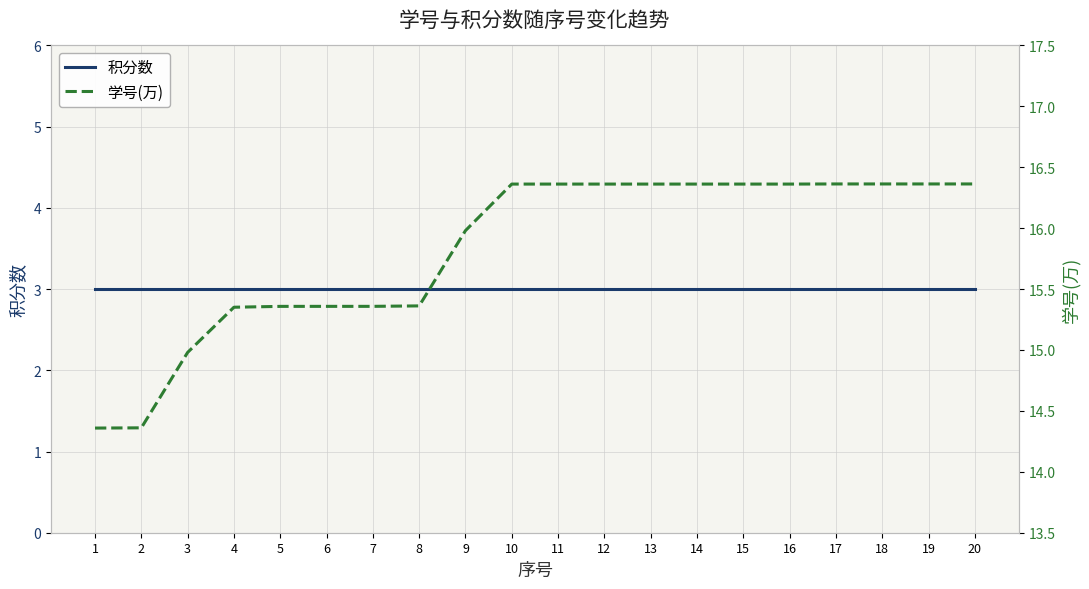

What is the maximum value for 积分数?

3.0